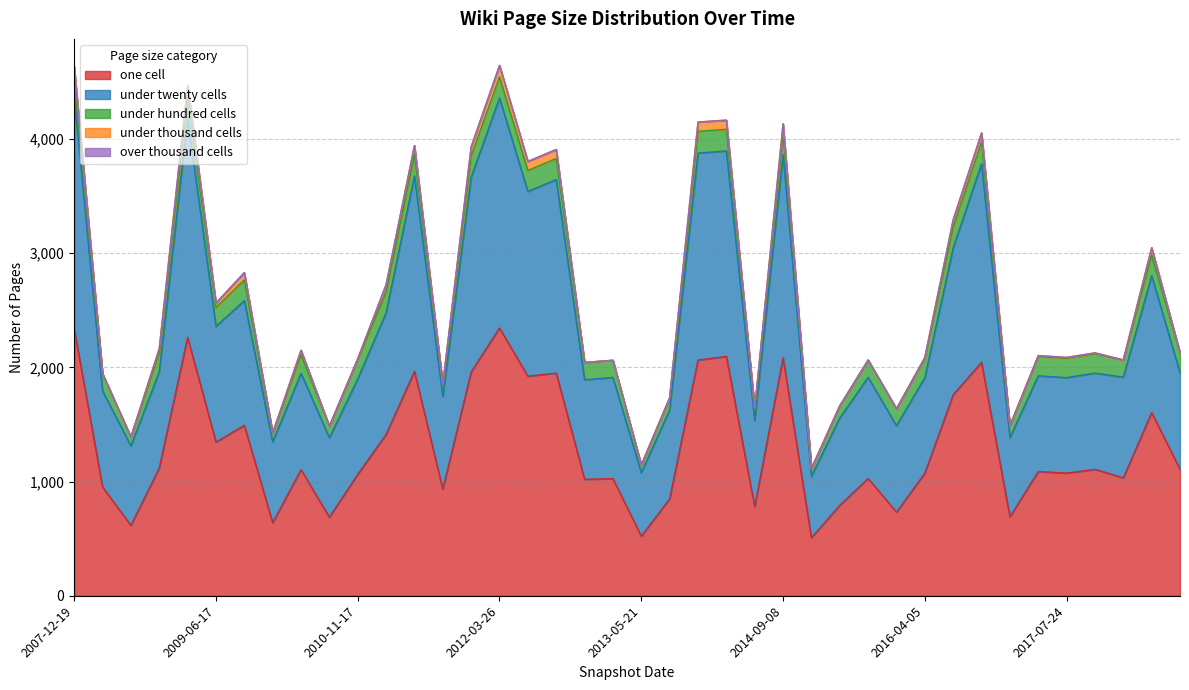

At which category does under_thousand_cells reach its first local valley?

2009-06-17